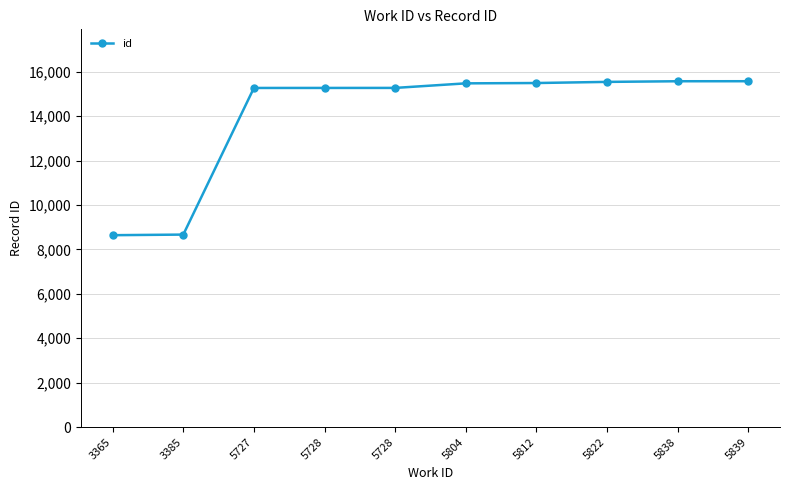

How many lines are shown in the chart?

1